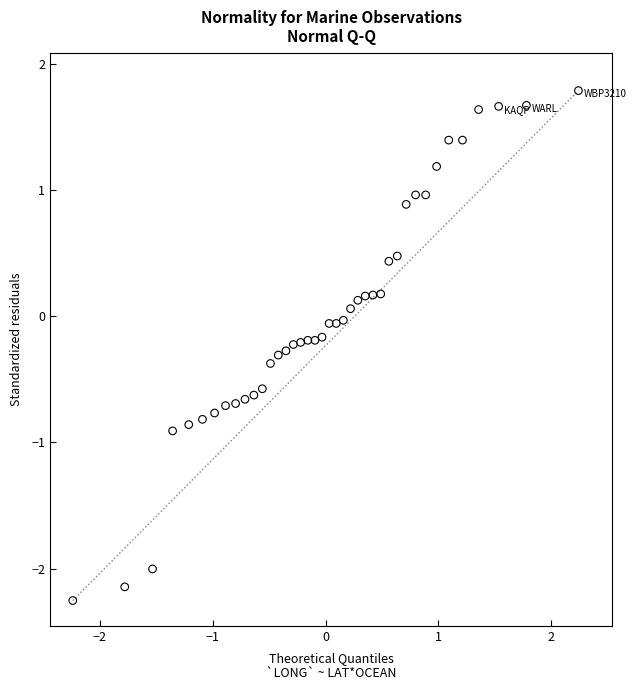

What is the range of Y values (max minus min)?

4.0